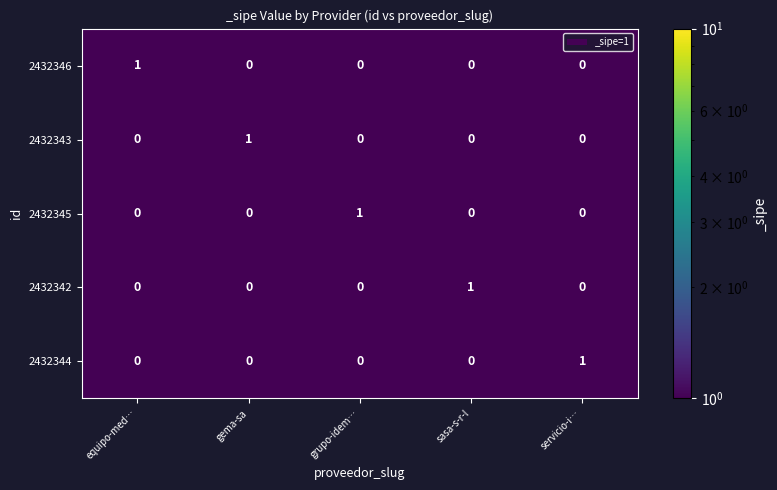

What is the spread (max minus min) of values at equipo-med…?

1